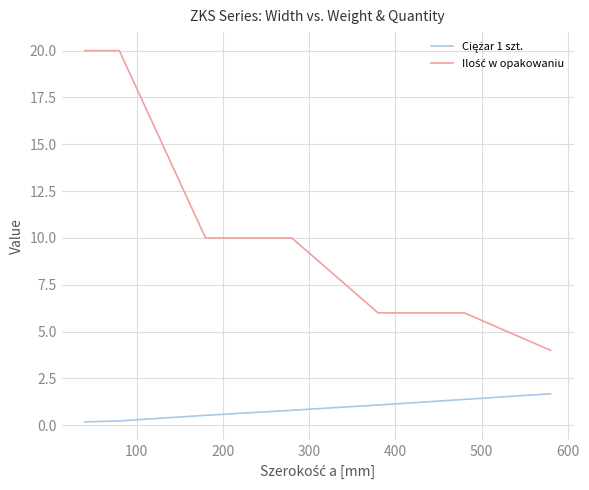

What is the greatest value displayed?

20.0